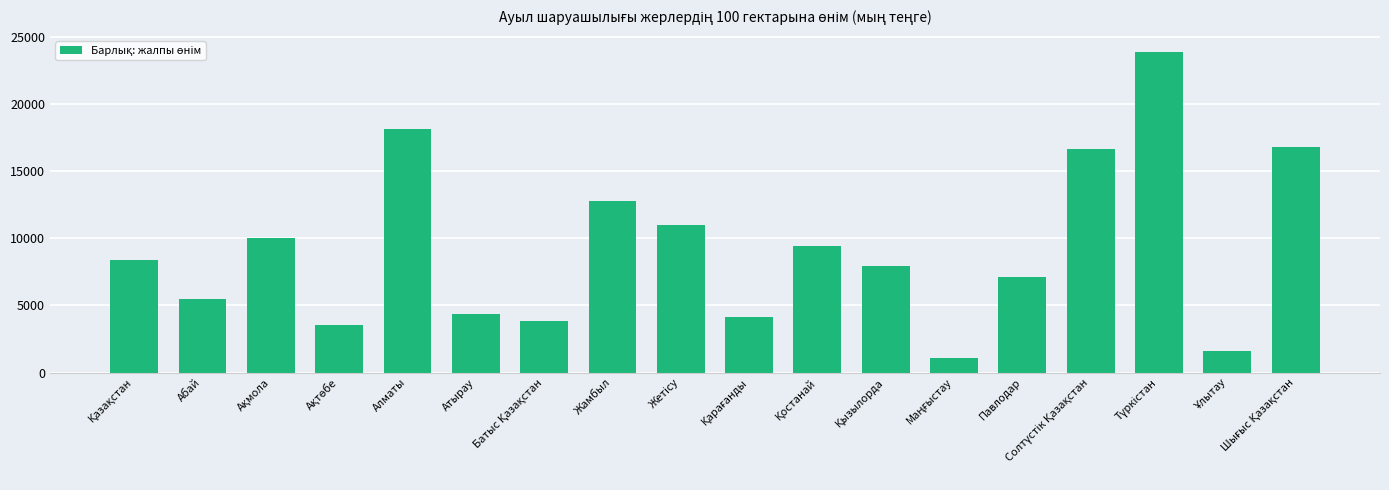

True or false: the data shows 1191.5 at Абай.

False